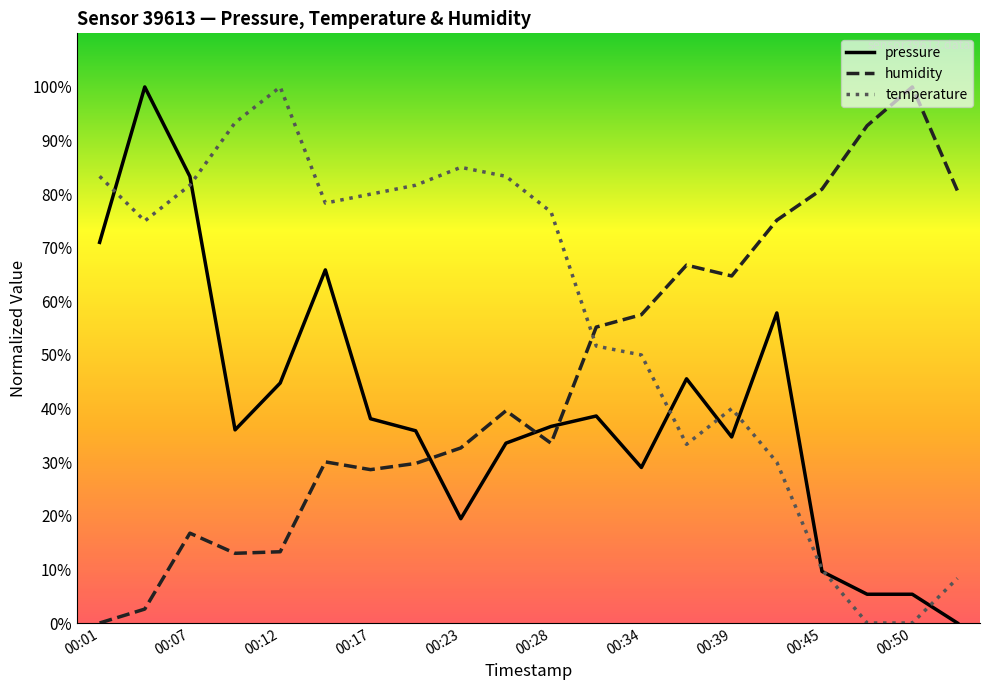

Rank the series by their average value, from lowest to highest.

pressure, humidity, temperature